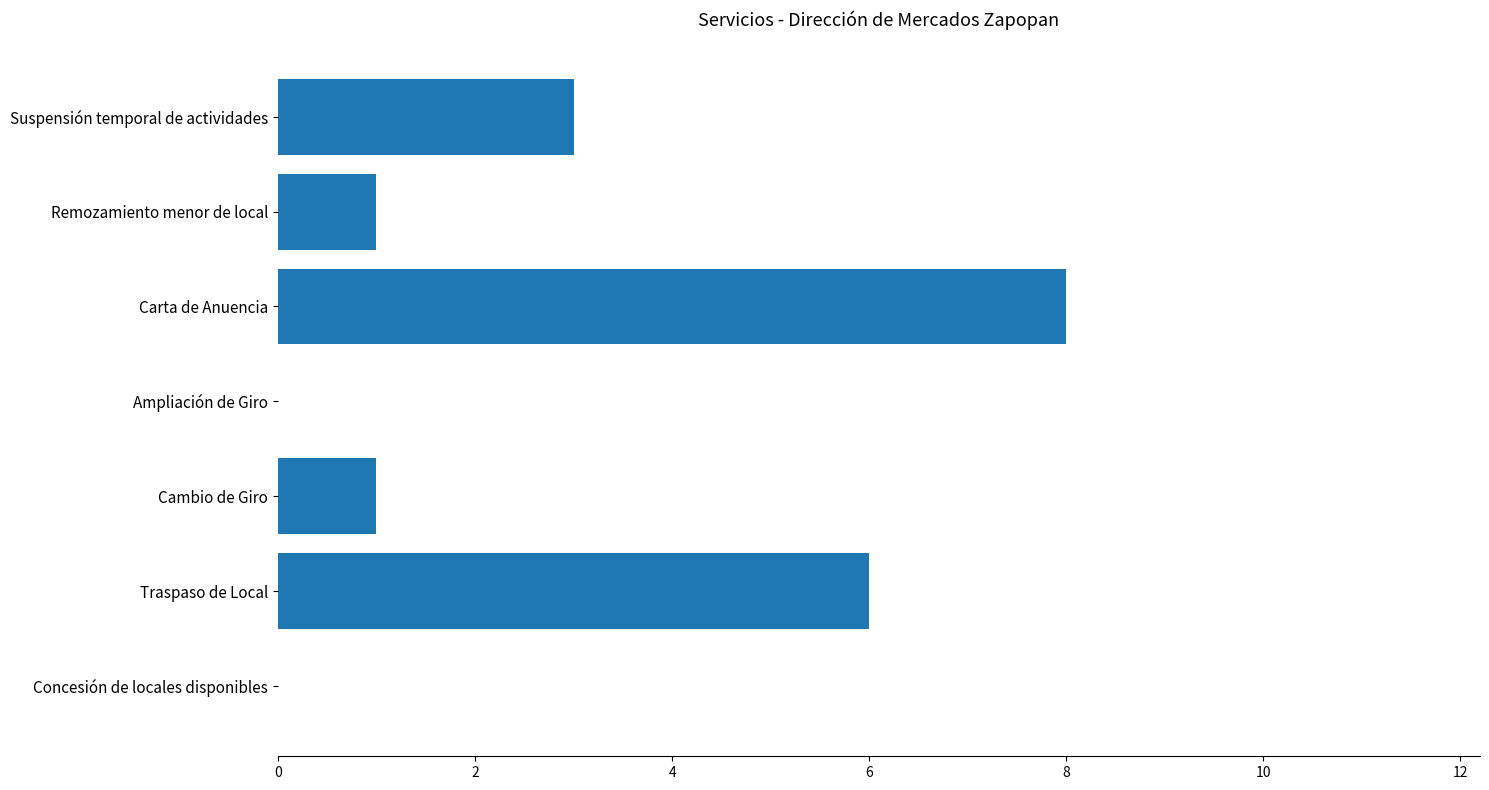

What is the sum of the values at Remozamiento menor de local and Carta de Anuencia?

9